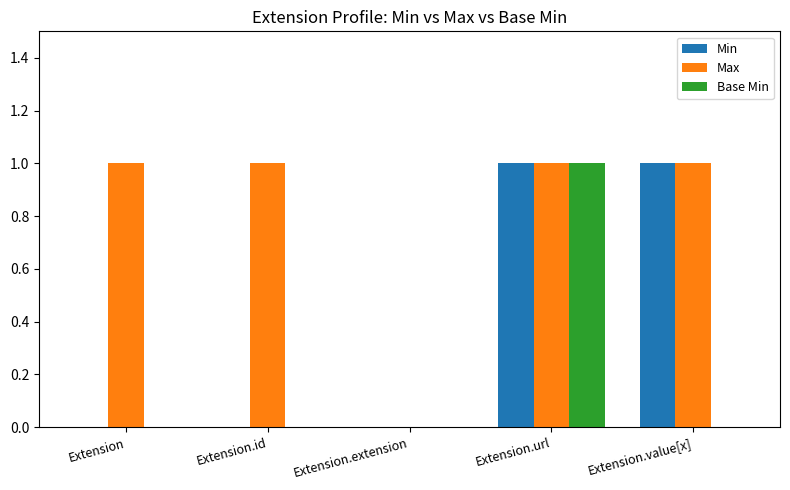

What is the sum of all Max values?

4